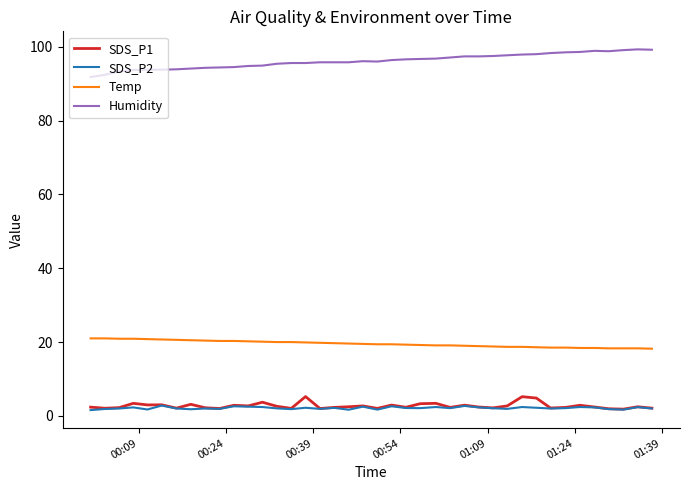

What is the difference between the second highest and minimum values in the SDS_P1 series?

3.4